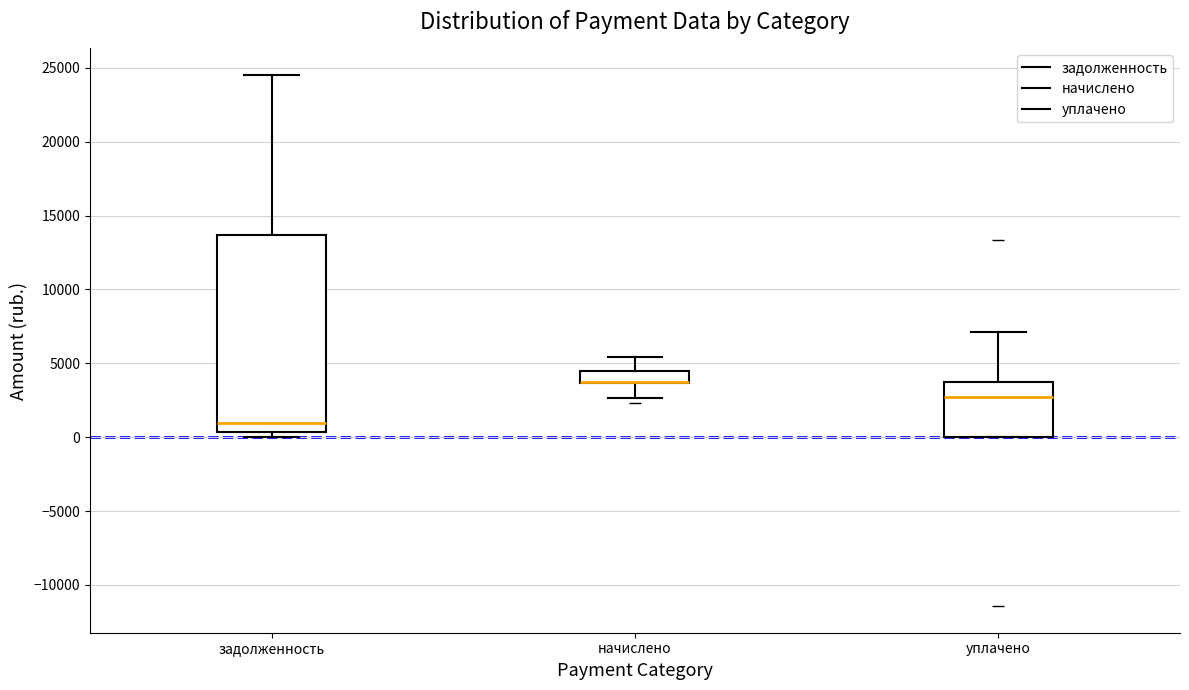

Reading left to right, transcribe this box plot: for each box, give where its median line is, the range the box spans, and where its two whiskers end, as read against the y-axis. The values are not printed on the chart, so give them approximately, as read against the axis.

задолженность: median 1000, box 500 to 13500, whiskers 0 to 24500
начислено: median 4000 (drawn on the box's lower edge), box 3500 to 4500, whiskers 2500 to 5500
уплачено: median 3000, box 0 to 3500, whiskers 0 to 7000